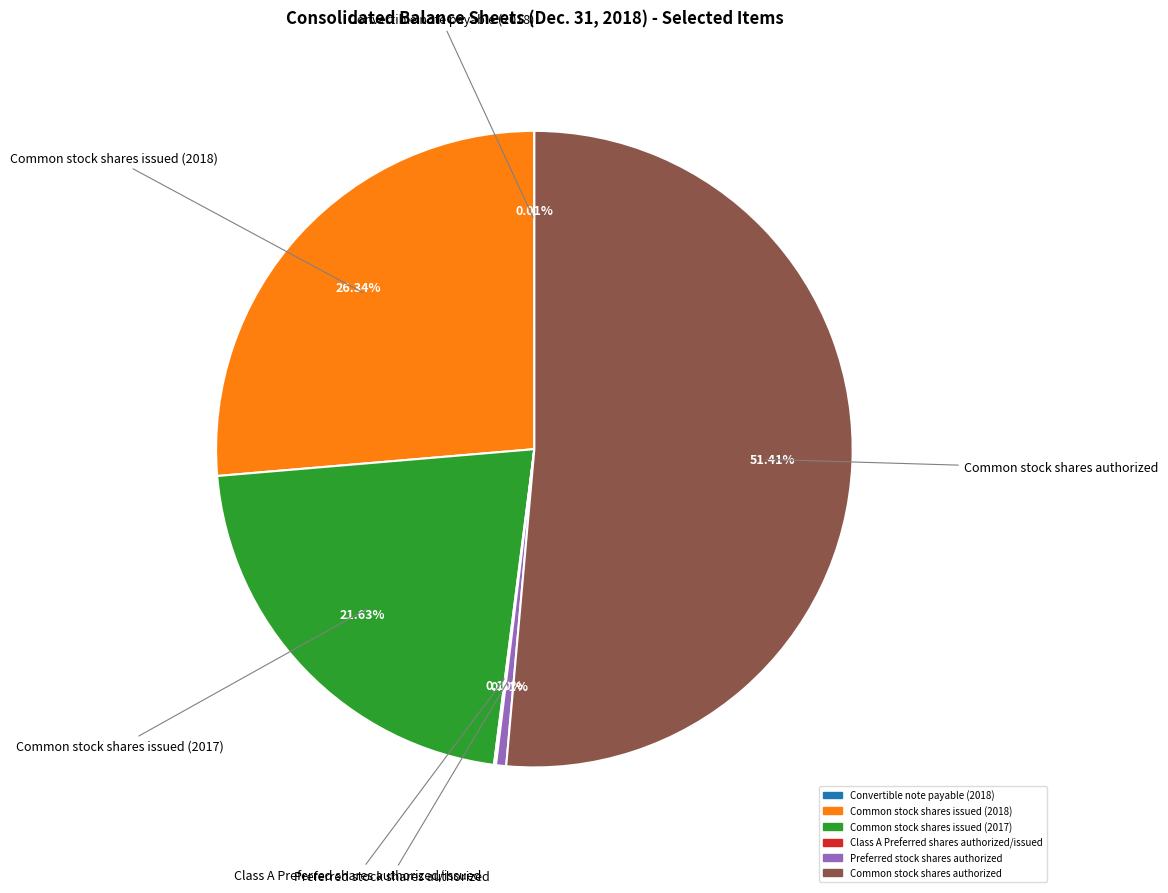

What is the largest slice in the pie chart?

Common stock shares authorized